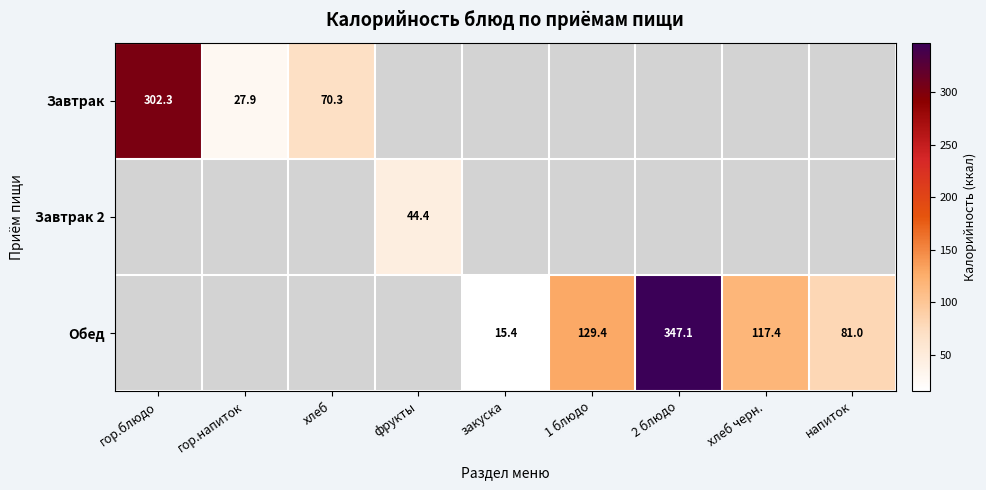

The value of Завтрак at гор.напиток is 38.7. True or false?

False